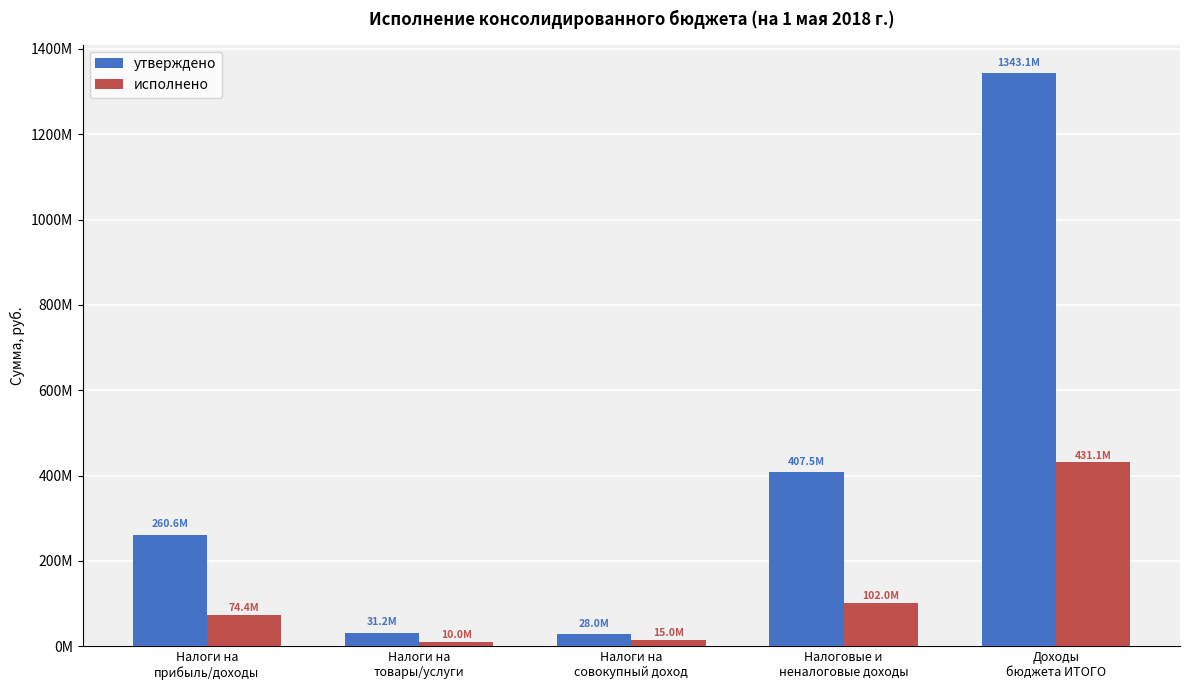

At which category is the sum across all series the highest?

Доходы
бюджета ИТОГО